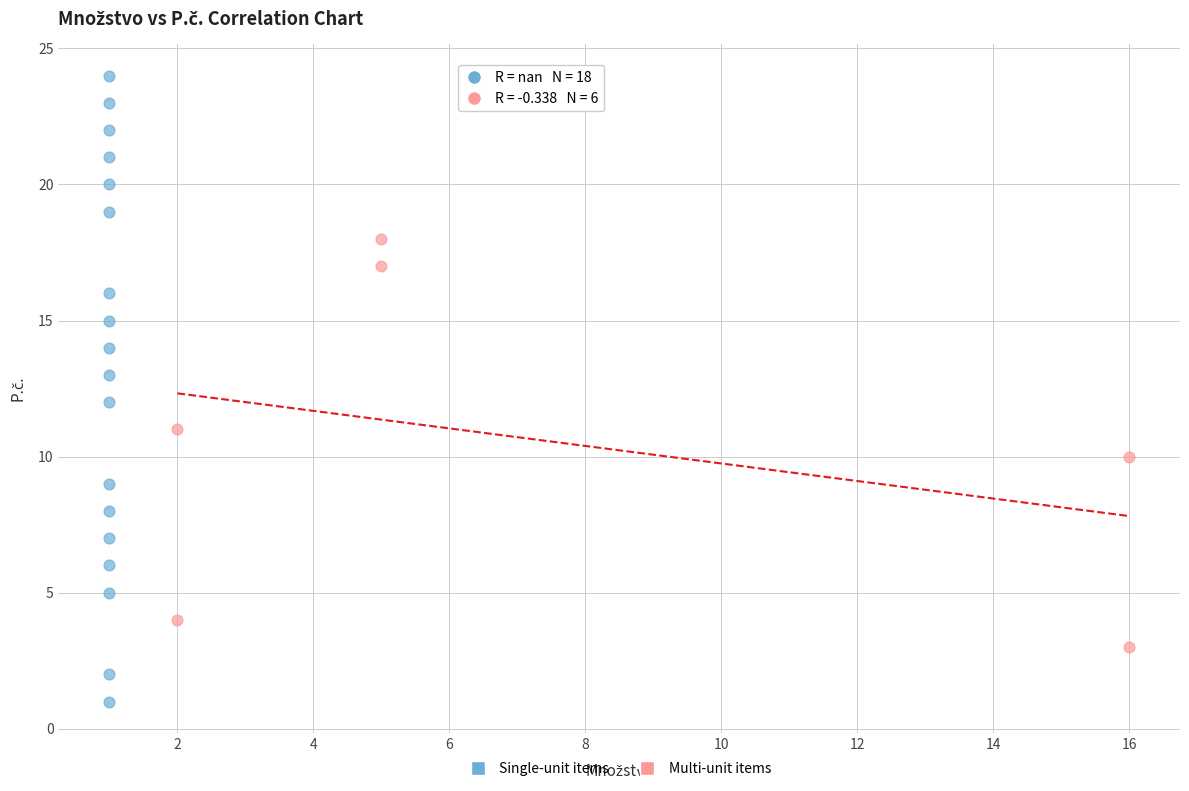

Which series contains the lowest Y value?

Single-unit items